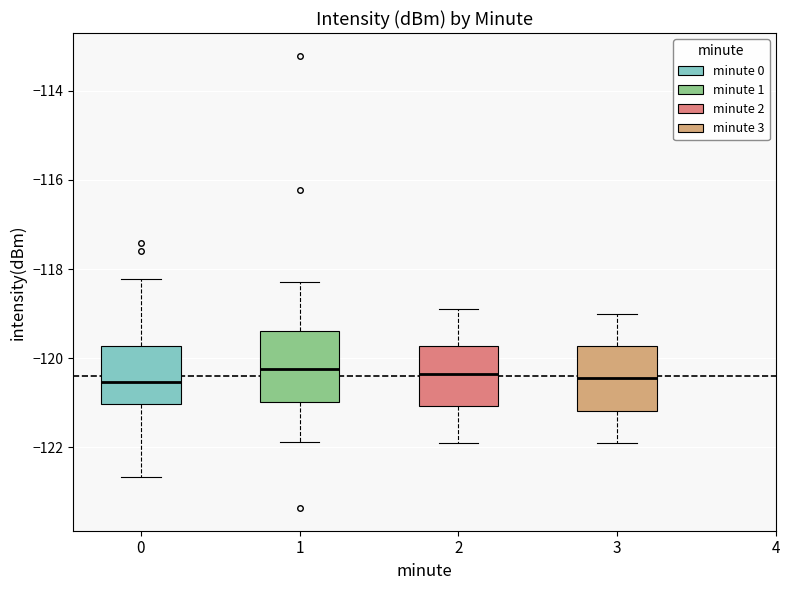

Reading left to right, read every box against the y-axis: the position of its median line, the range the box covers, and the ends of its whiskers. The values are not printed on the chart, so give them approximately, as read against the axis.

0: median -120.6, box -121.0 to -119.8, whiskers -122.6 to -118.2
1: median -120.2, box -121.0 to -119.4, whiskers -121.8 to -118.2
2: median -120.4, box -121.0 to -119.8, whiskers -121.8 to -118.8
3: median -120.4, box -121.2 to -119.8, whiskers -121.8 to -119.0